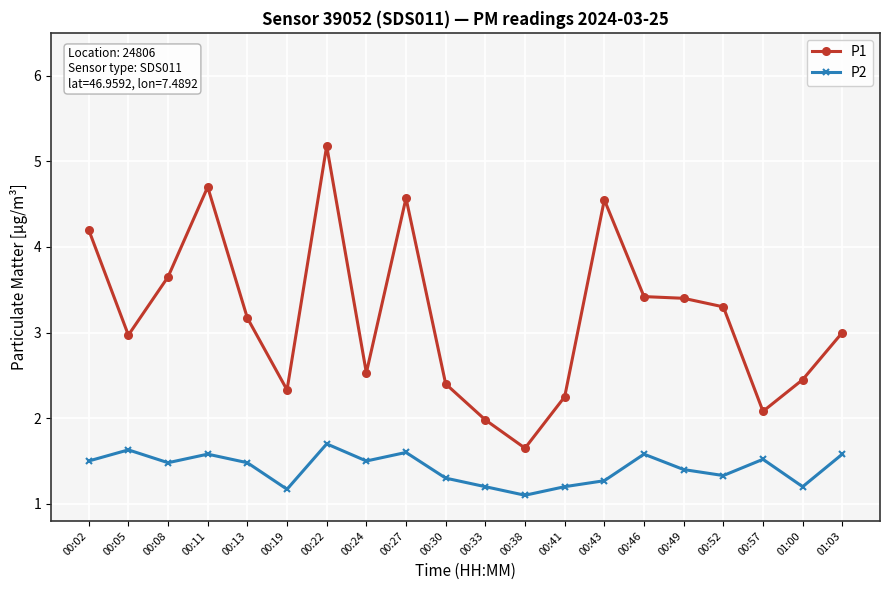

List the series in order of their peak value, highest first.

P1, P2